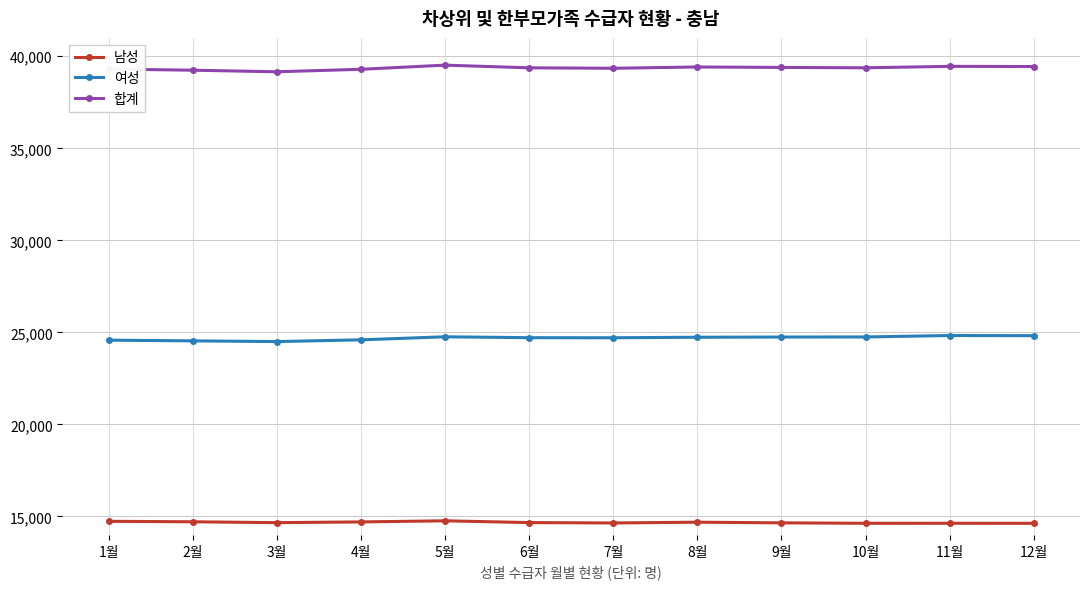

What is the spread (max minus min) of values at 9월?

24746